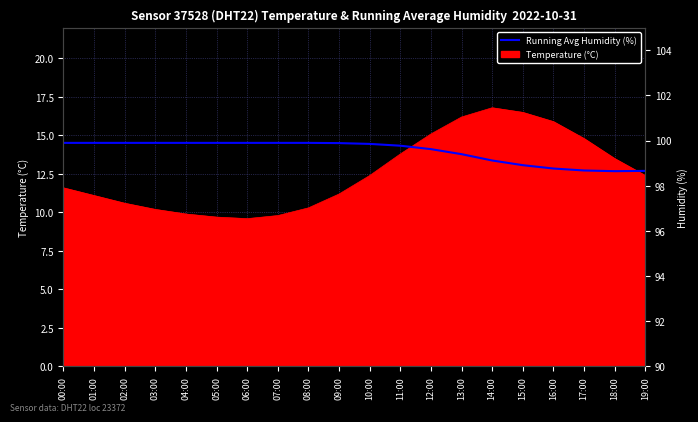

The chart shows a value of 31.8 at 10:00. True or false?

False